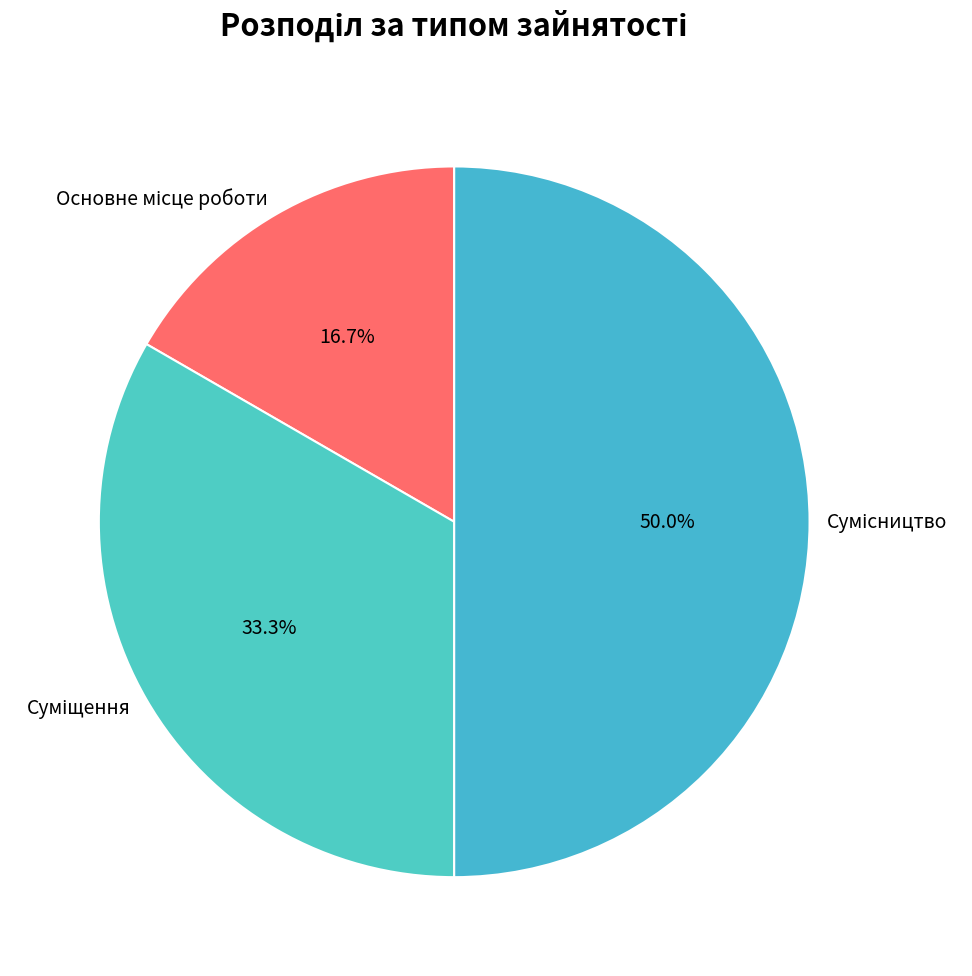

To the nearest percent, what is the difference between the largest and smallest slice percentages?

33%